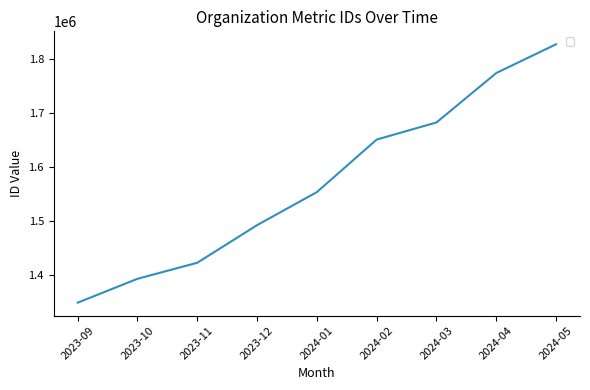

What is the average value?

1571472